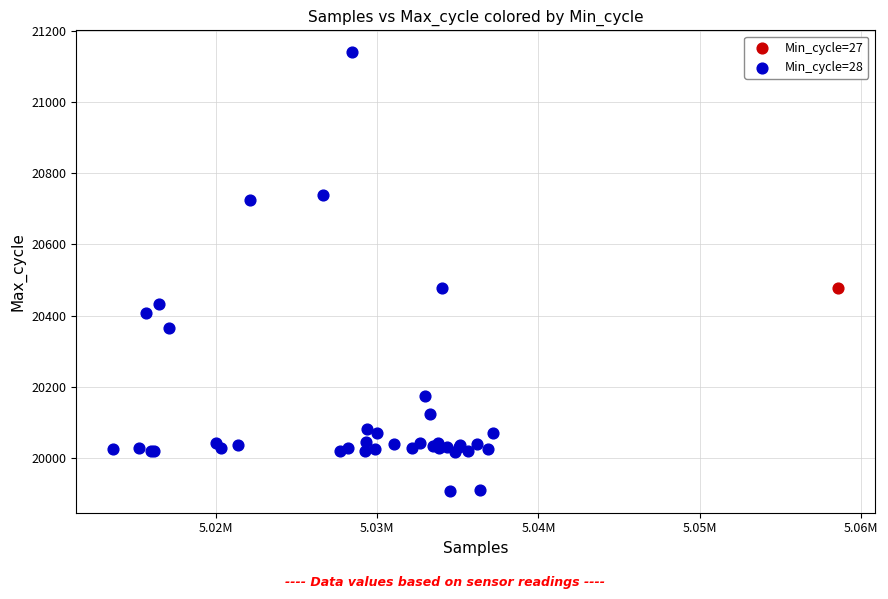

What are all the series names shown in the legend?

Min_cycle=27, Min_cycle=28